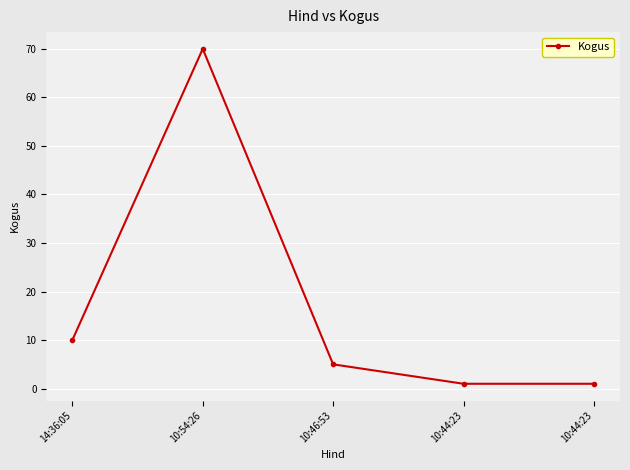

Is this an area chart (filled region under the line)?

No